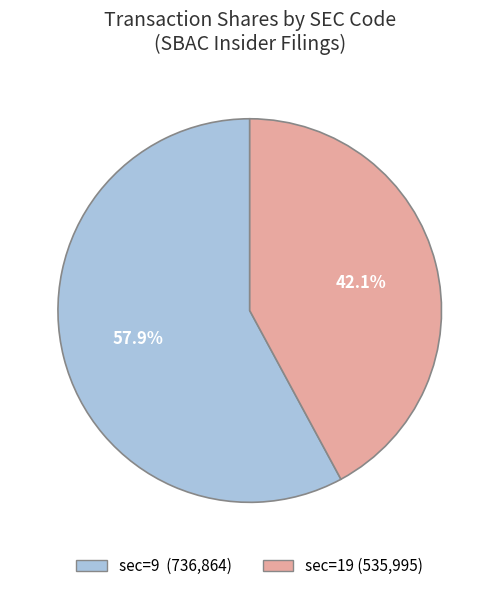

How many segments does this pie chart have?

2